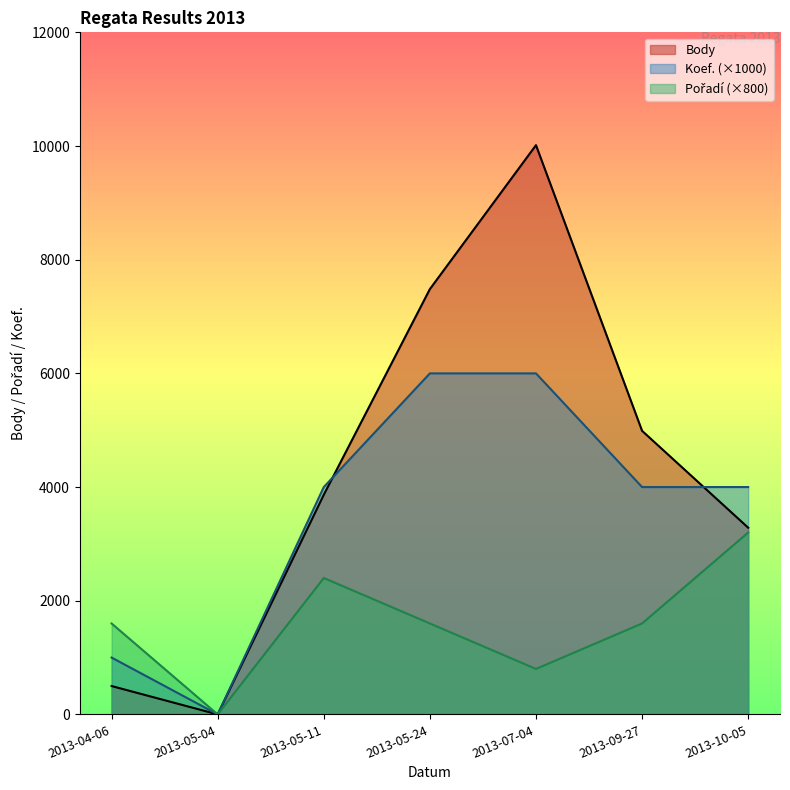

At which category does Body reach its first local valley?

2013-05-04